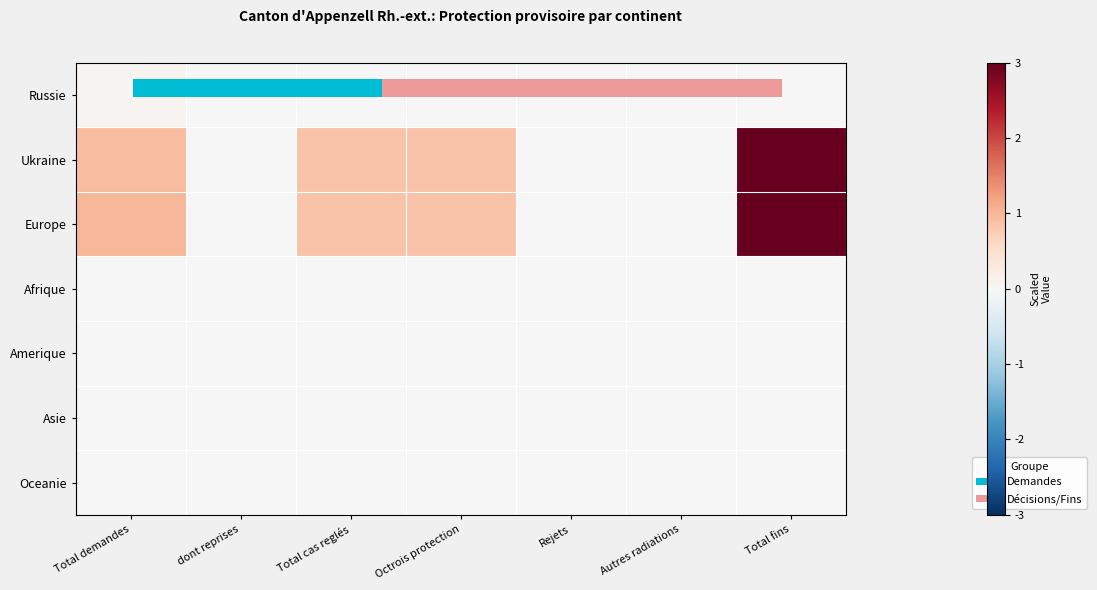

List the labels in order of Amerique value, smallest first.

Total demandes, dont reprises, Total cas reglés, Octrois protection, Rejets, Autres radiations, Total fins